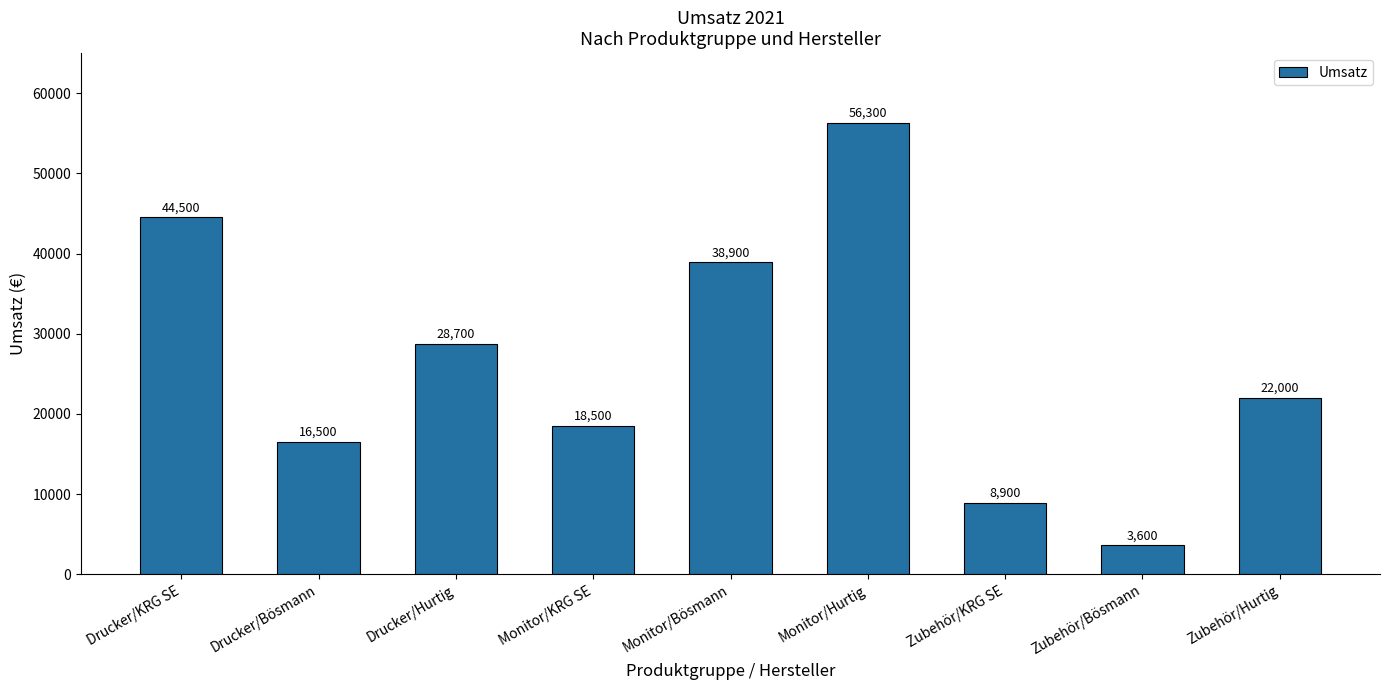

What position from the left is Zubehör/Hurtig?

9